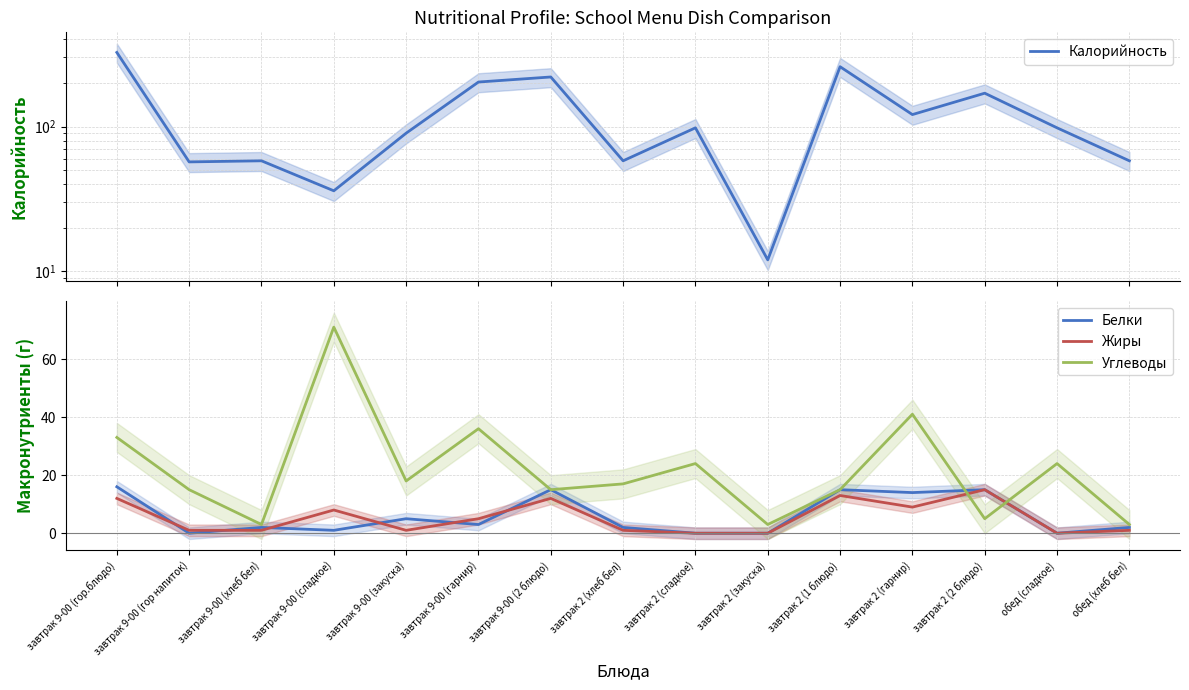

At which category is the sum across all series the highest?

завтрак 9-00 (гор.блюдо)